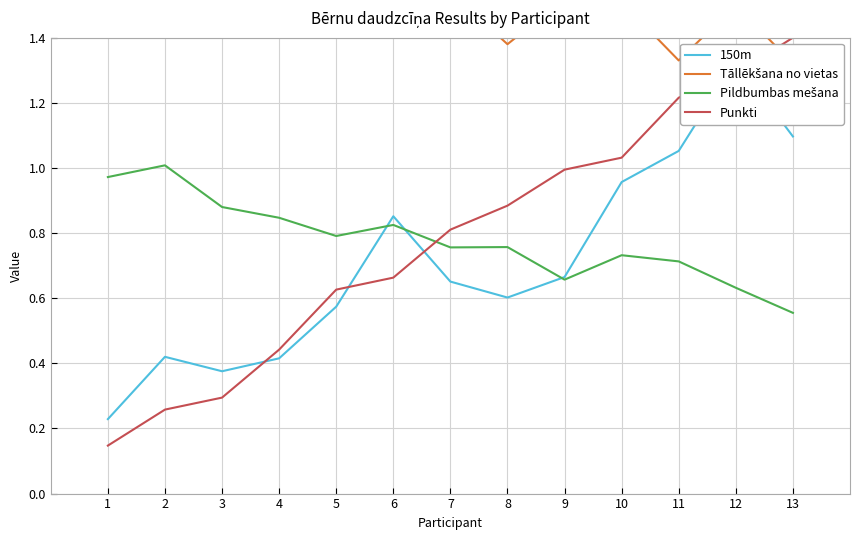

What are all the series names shown in the legend?

150m, Tāllēkšana no vietas, Pildbumbas mešana, Punkti